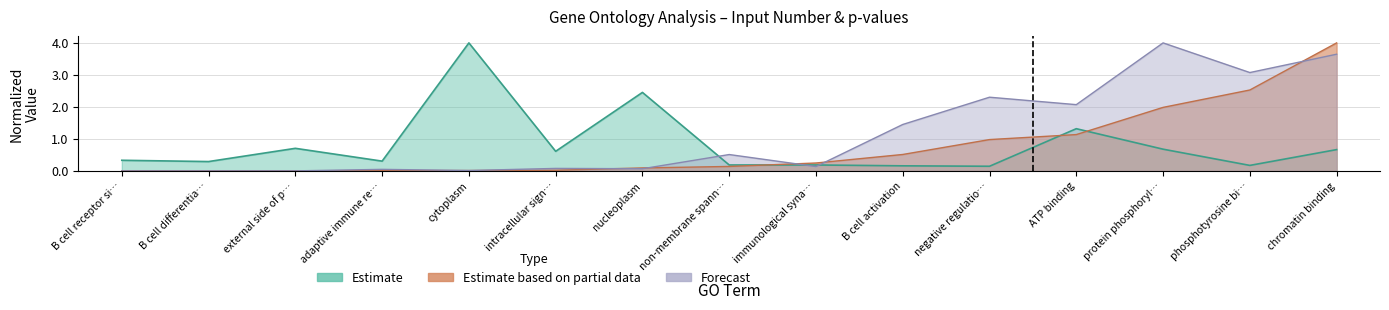

What are all the series names shown in the legend?

Estimate, Estimate based on partial data, Forecast